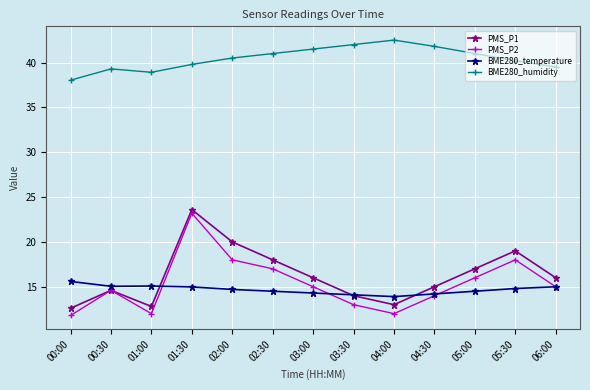

Does the chart display data point markers on the line(s)?

Yes